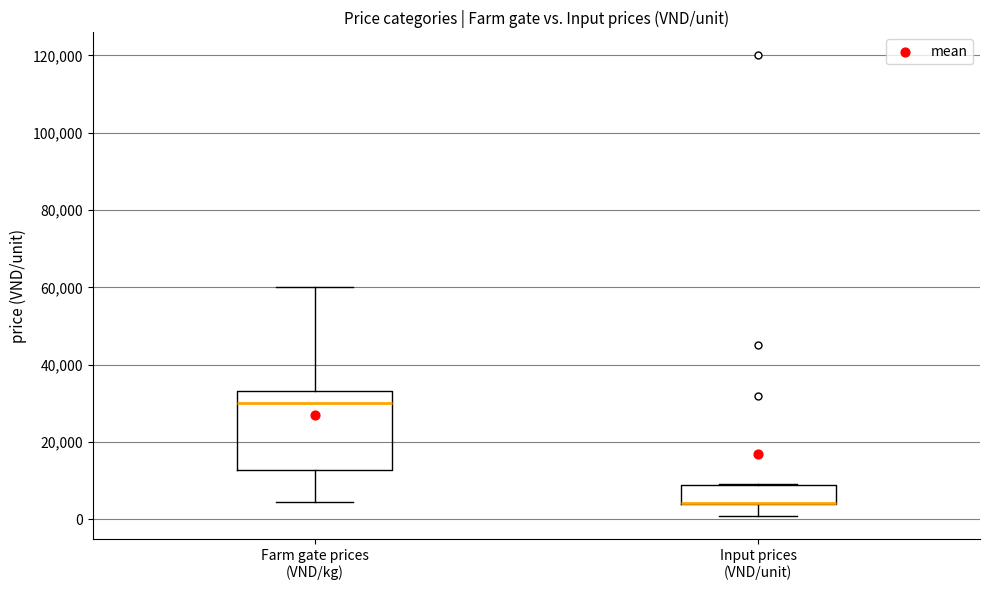

Reading left to right, transcribe this box plot: for each box, give where its median line is, the range the box spans, and where its two whiskers end, as read against the y-axis. The values are not printed on the chart, so give them approximately, as read against the axis.

Farm gate prices (VND/kg): median 30000, box 12000 to 34000, whiskers 4000 to 60000
Input prices (VND/unit): median 4000 (drawn on the box's lower edge), box 4000 to 8000, whiskers 0 to 10000